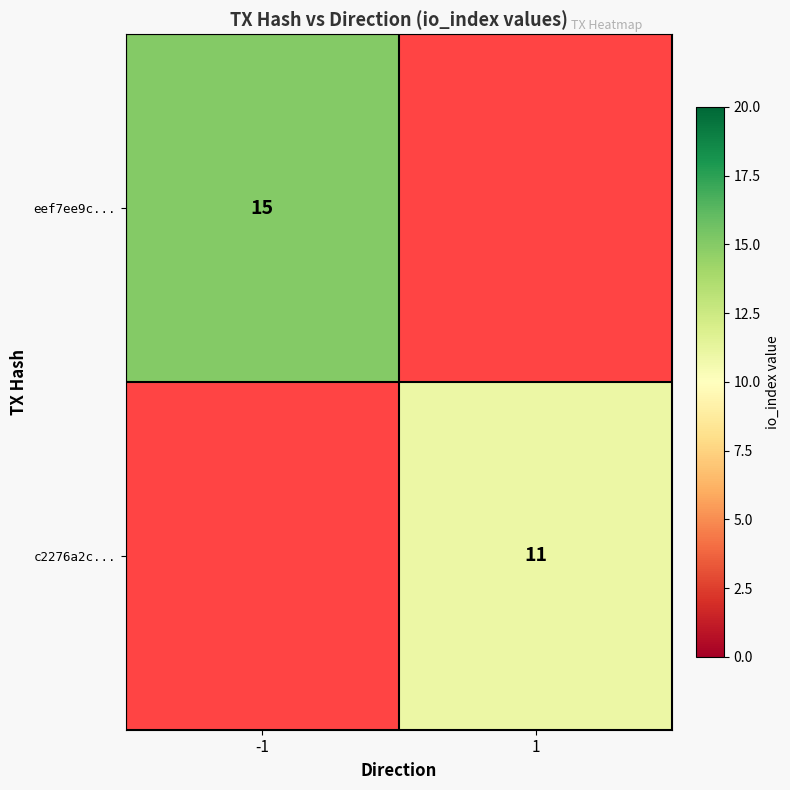

What is the minimum value shown in the chart?

11.0